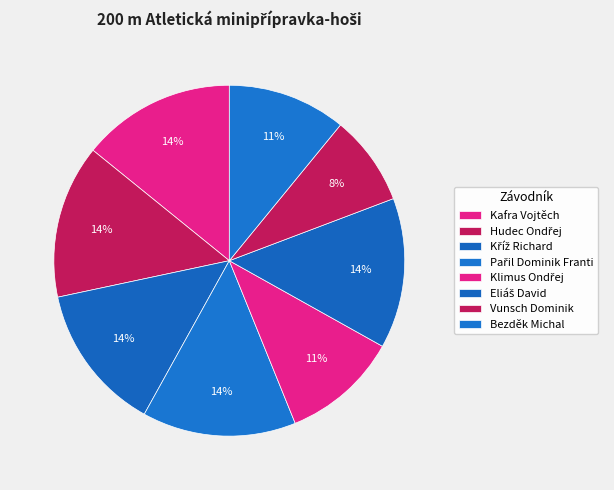

How much of the chart is everything except Bezděk Michal?

89.1%